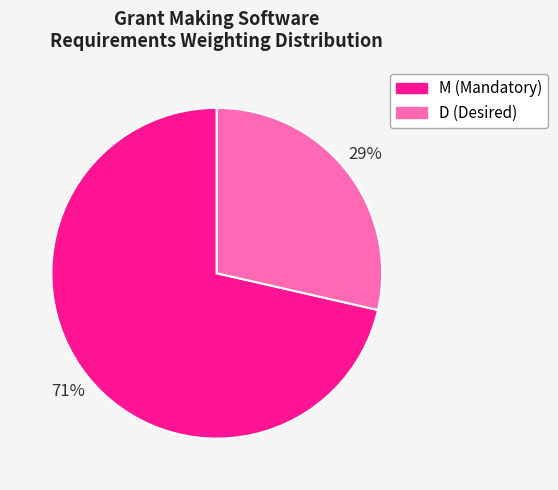

Is it true that D (Desired) is 29% of the pie?

True